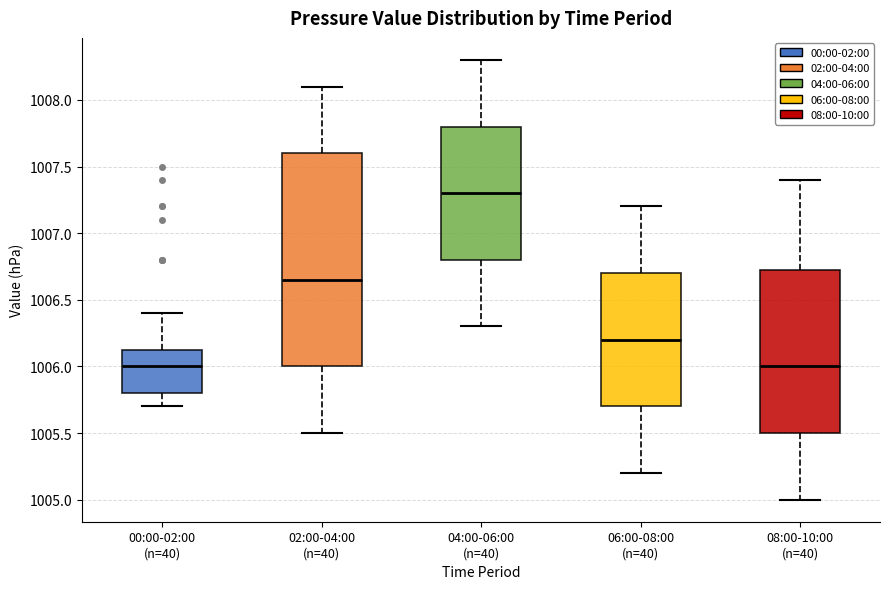

Where does the lower whisker of the box for 06:00-08:00 (n=40) end on the y-axis? The values are not printed on the chart, so give them approximately, as read against the axis.

1005.20